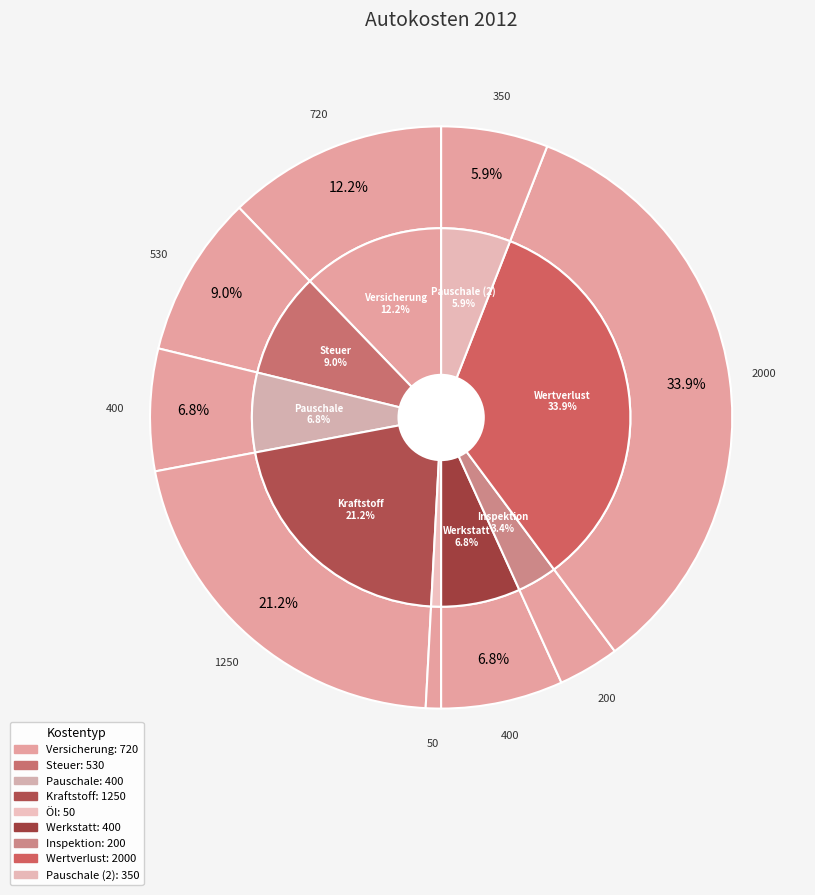

The Werkstatt slice represents 7% of the pie. True or false?

True